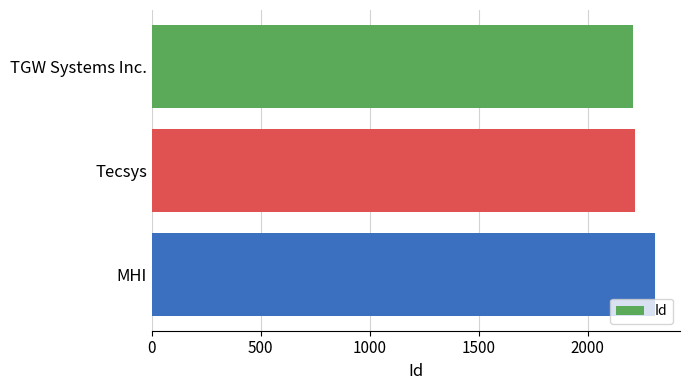

Reading top to bottom, extract all data points from this chart.

2208	2218	2309